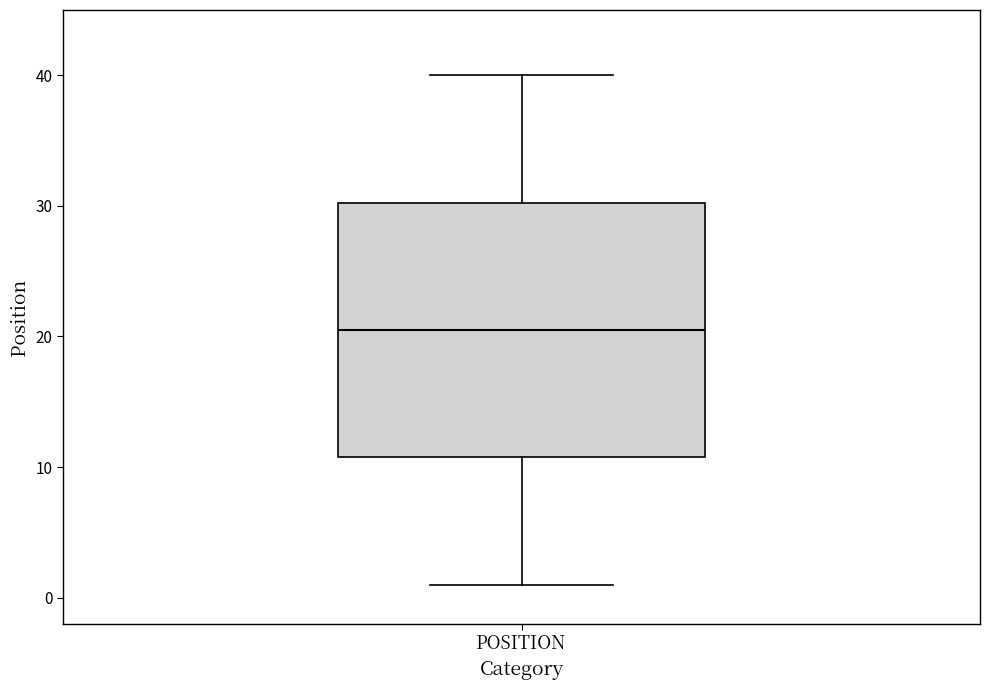

Transcribe this box plot: give where the median line is, the range the box spans, and where the two whiskers end, as read against the y-axis. The values are not printed on the chart, so give them approximately, as read against the axis.

median 21, box 11 to 30, whiskers 1 to 40